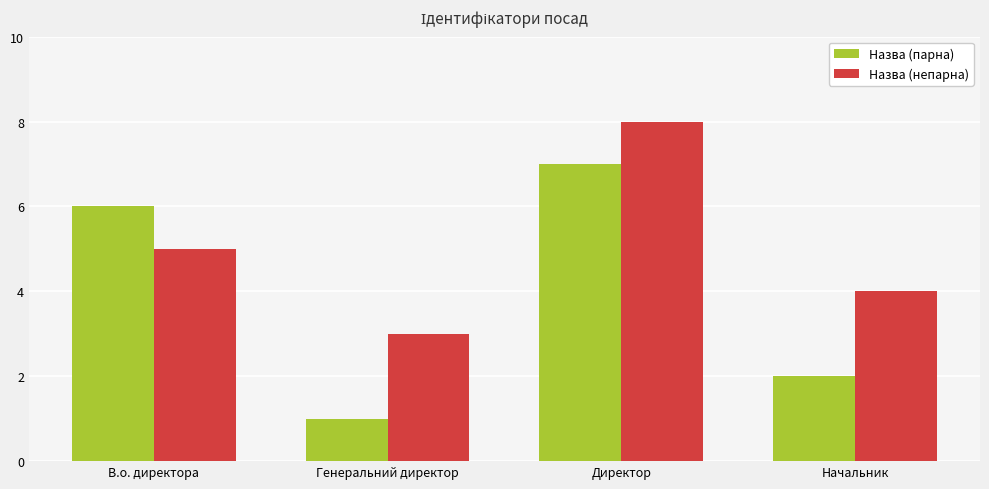

At which category does the chart reach its minimum across all series?

Генеральний директор